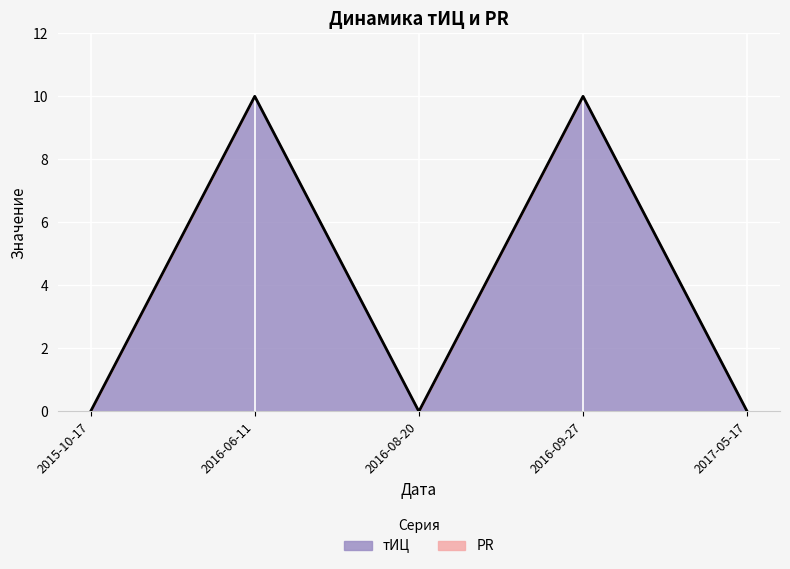

True or false: the data shows 0 at 2015-10-17.

True